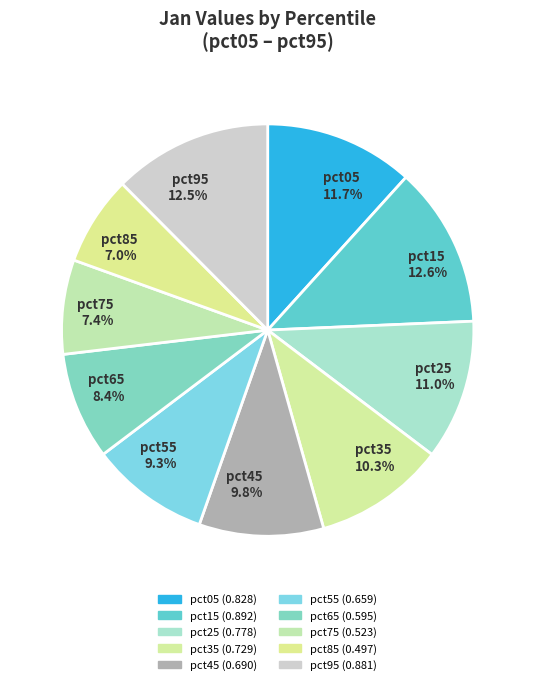

What is the total percentage of pct95 and pct25?

23.5%